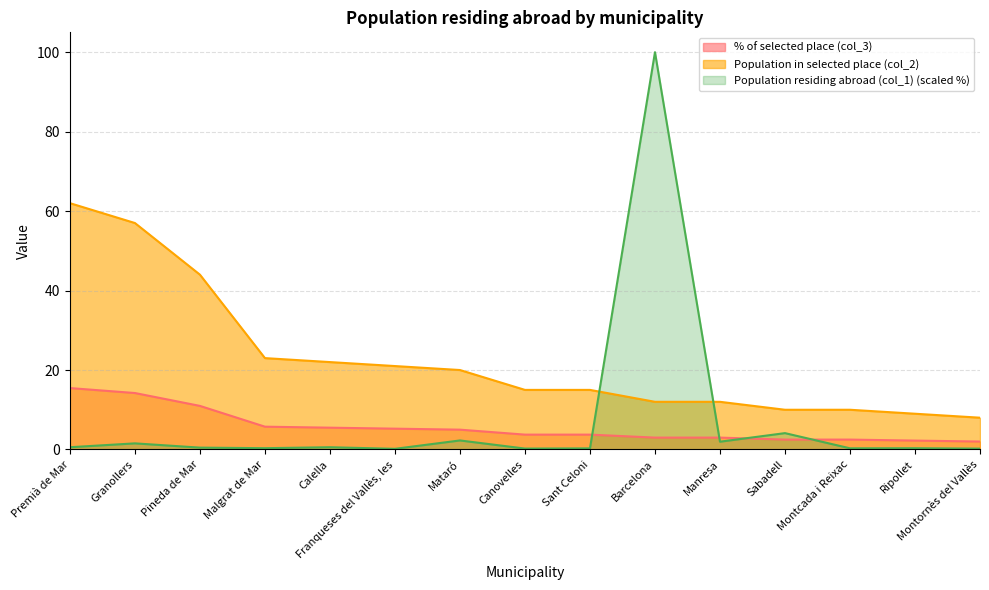

How many lines are shown in the chart?

3